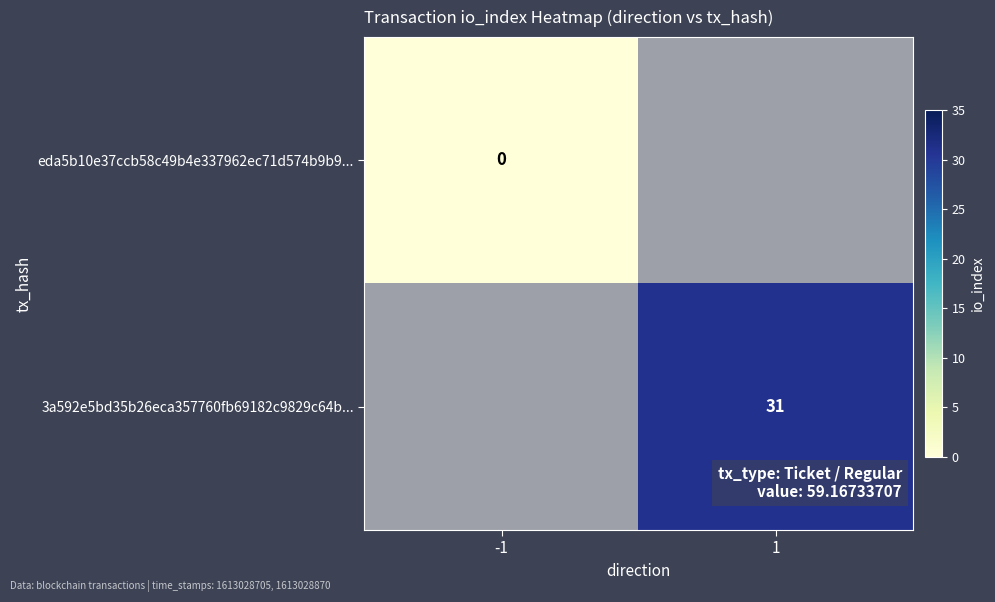

The 3a592e5bd35b26eca357760fb69182c9829c64b... series shows 8 at 1. True or false?

False